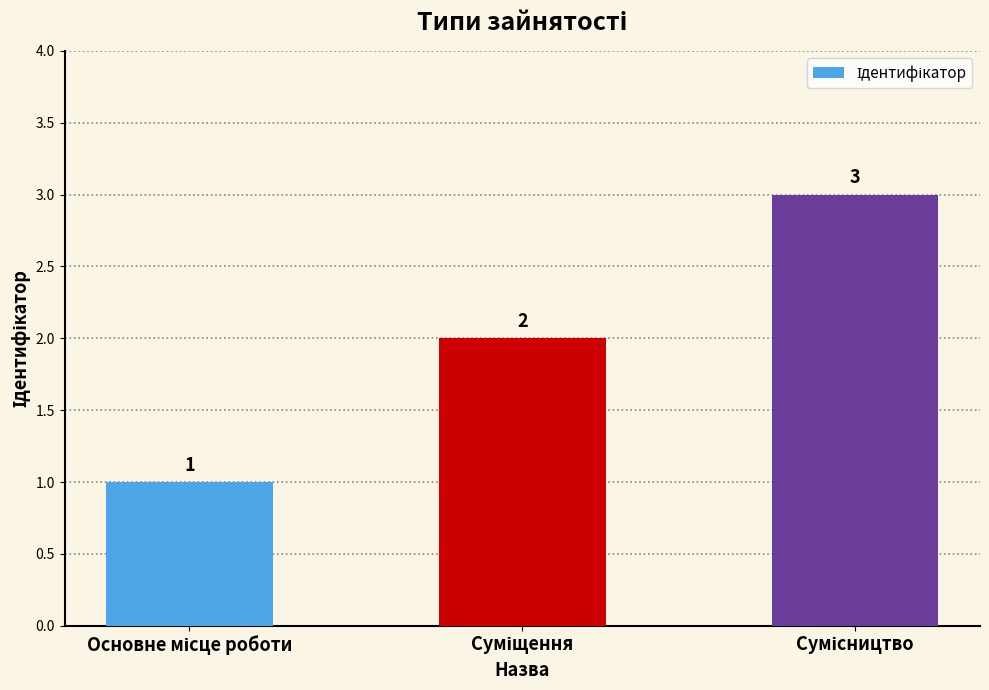

Reading left to right, what are all the values shown in this chart?

1	2	3